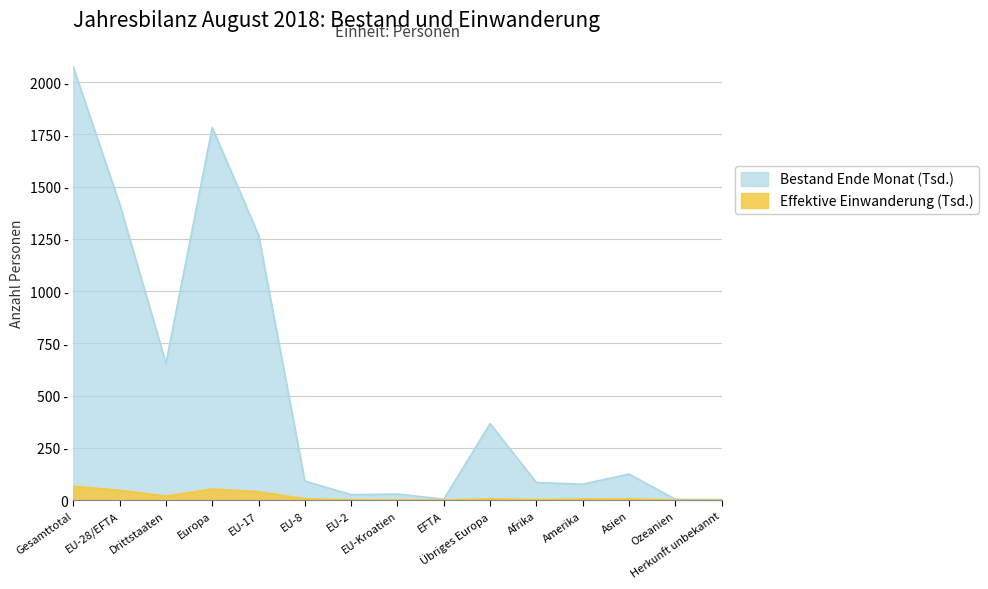

True or false: Bestand Ende Monat has more than 2 interior local peaks.

True